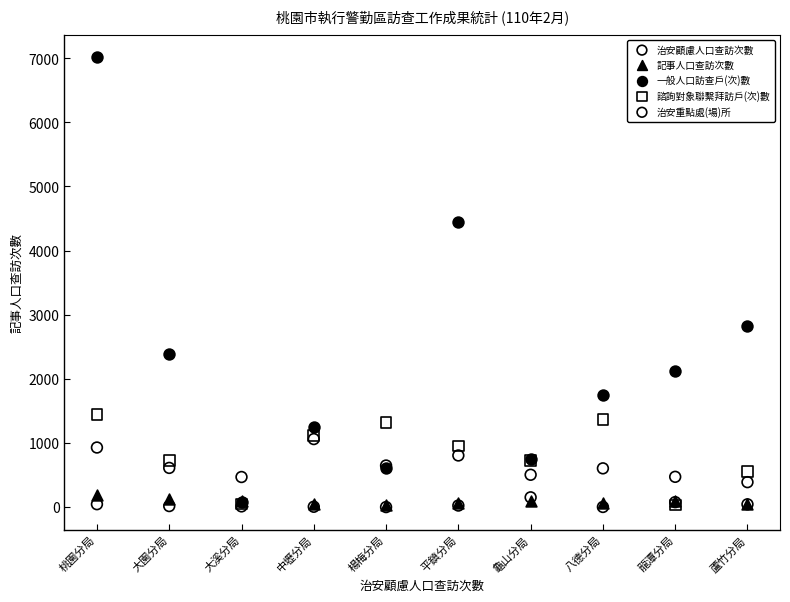

What are all the series names shown in the legend?

治安顧慮人口查訪次數, 記事人口查訪次數, 一般人口訪查戶(次)數, 諮詢對象聯繫拜訪戶(次)數, 治安重點處(場)所